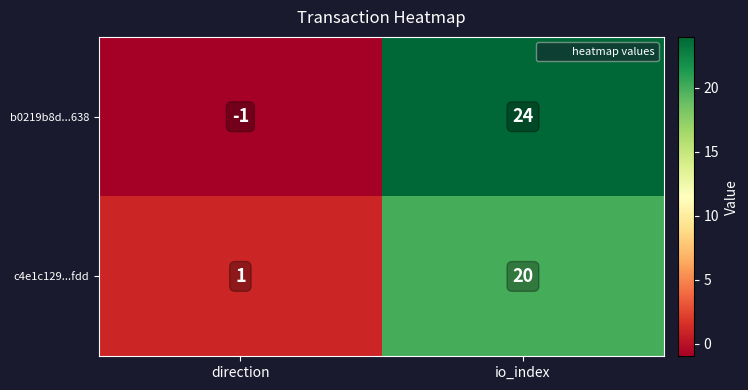

What is the average value of the b0219b8d...638 series?

12